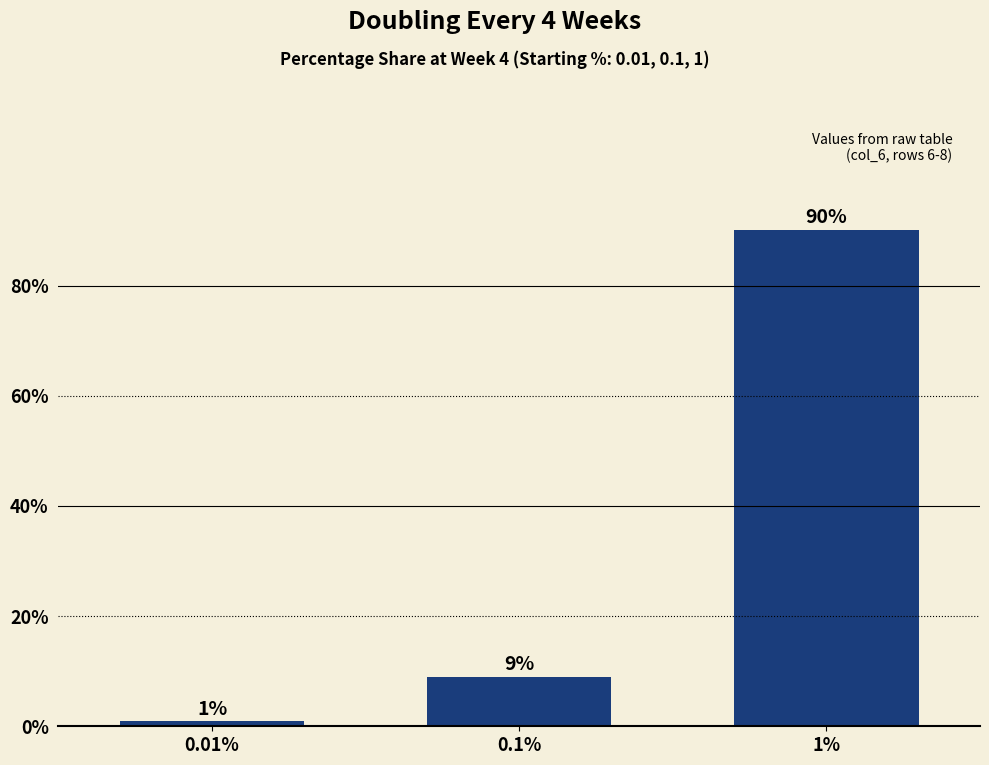

What is the label of the 2nd bar from the left?

0.1%